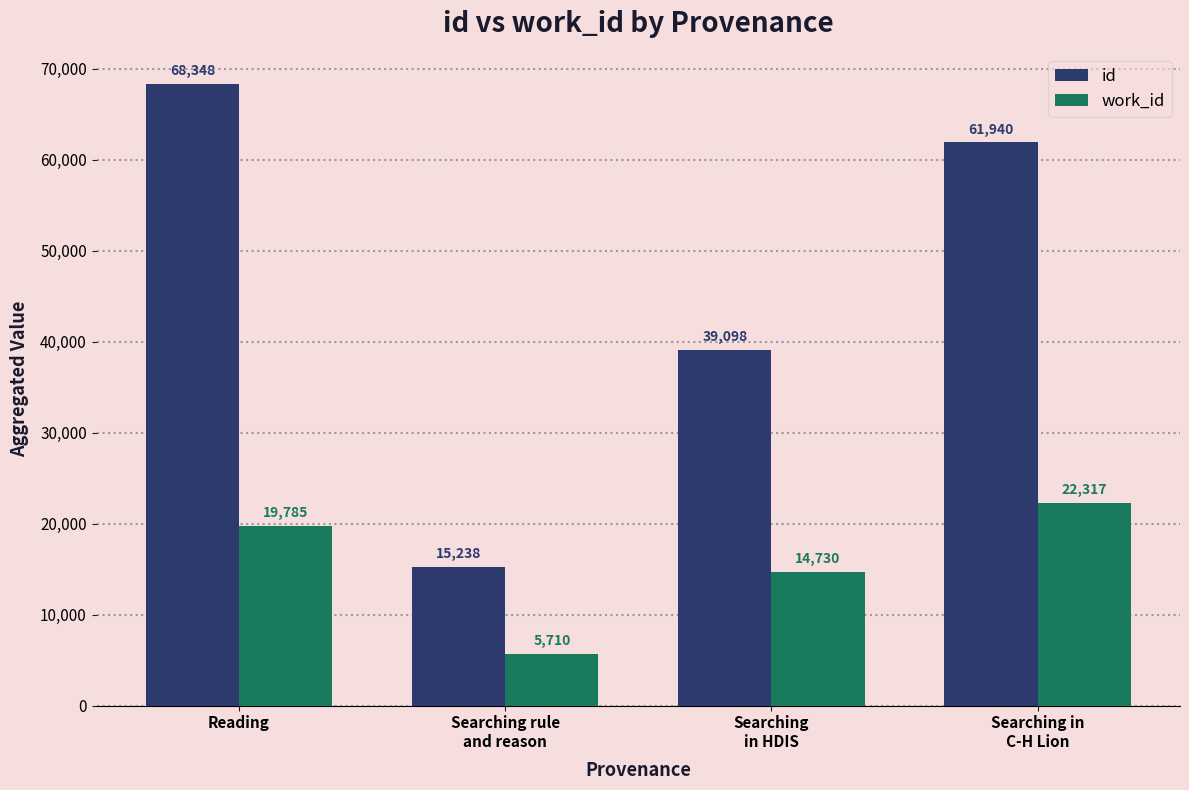

Rank the series by their maximum value, from highest to lowest.

id, work_id